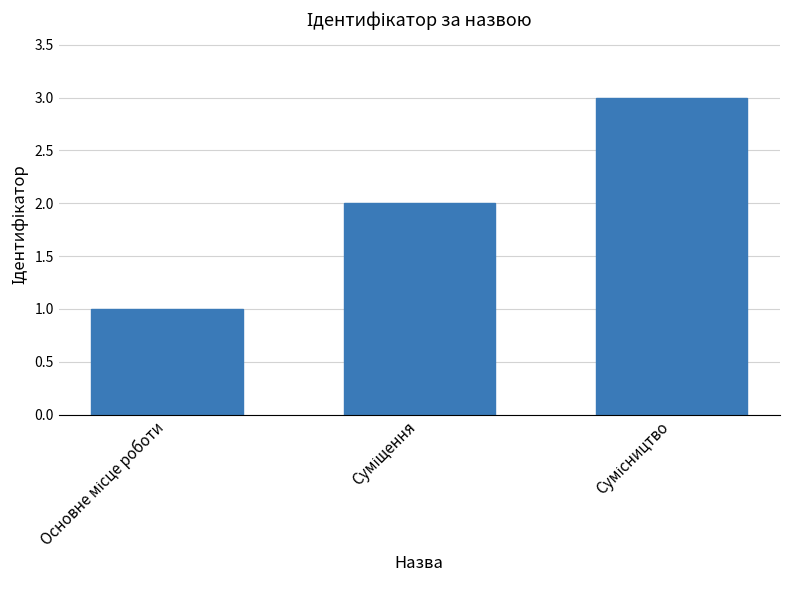

What is the sum of all values?

6